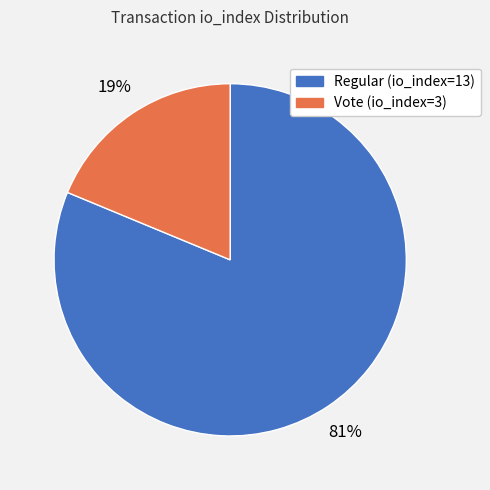

True or false: Regular (io_index=13) accounts for 81% of the total.

True